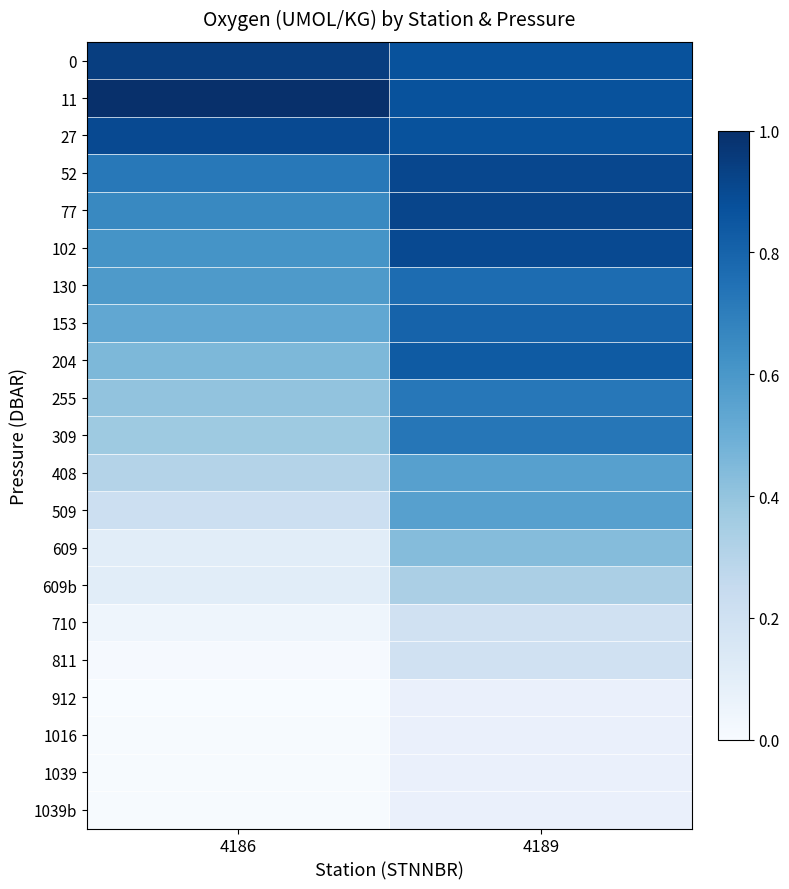

True or false: 609 has a value of 0.1 at 4186.

True